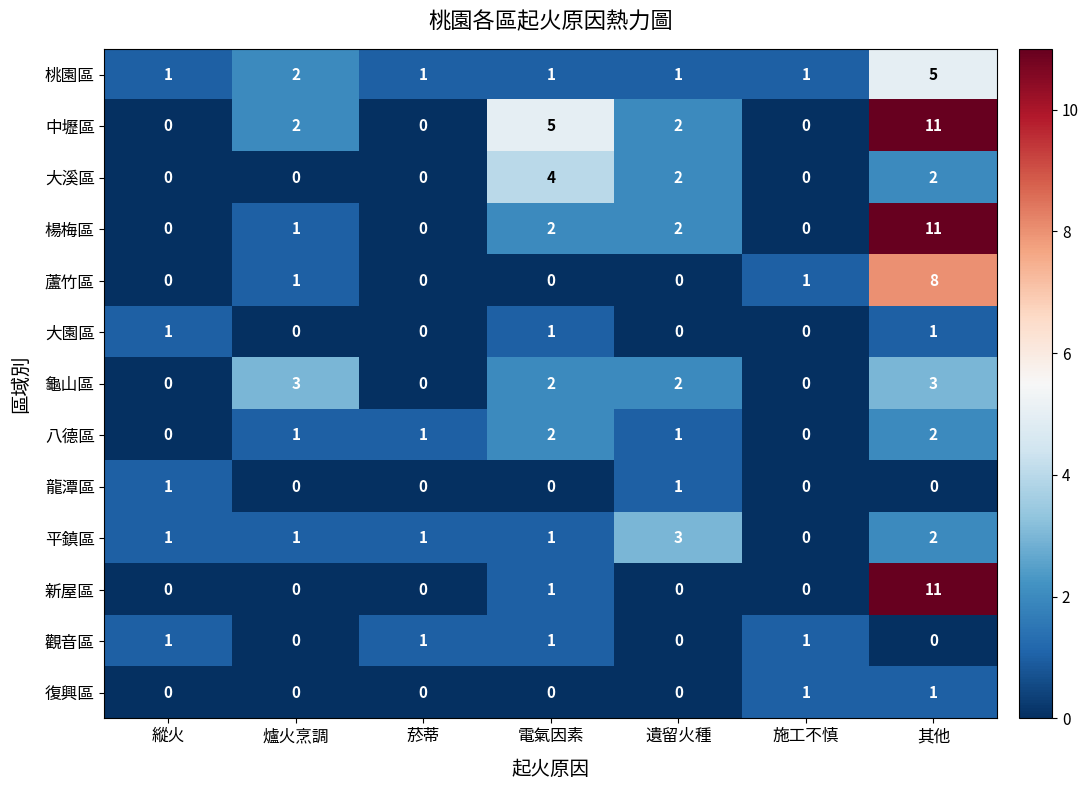

What is the total value across all series at 其他?

57